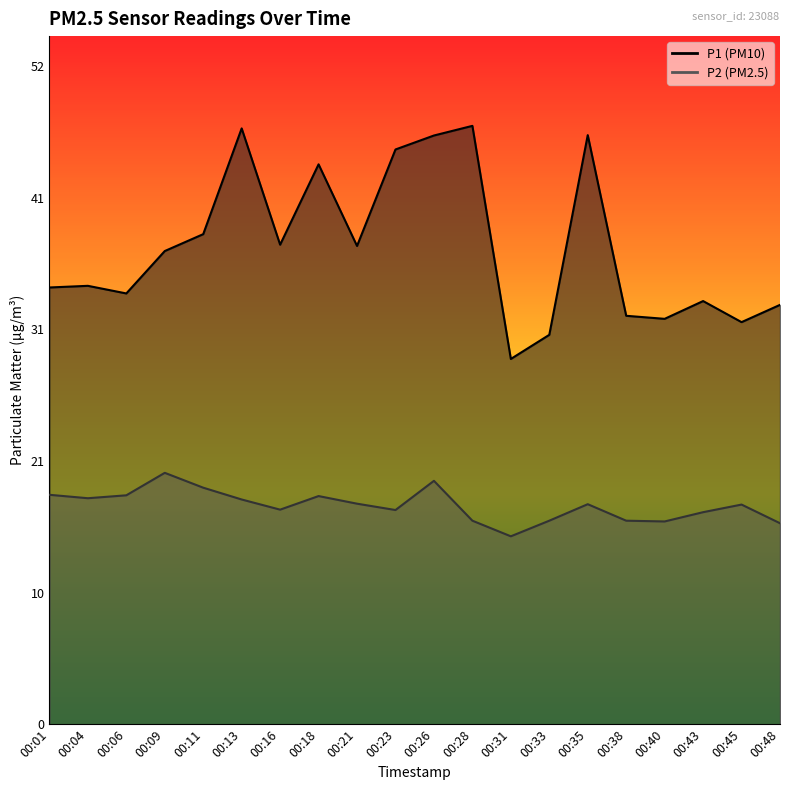

How many lines are shown in the chart?

2